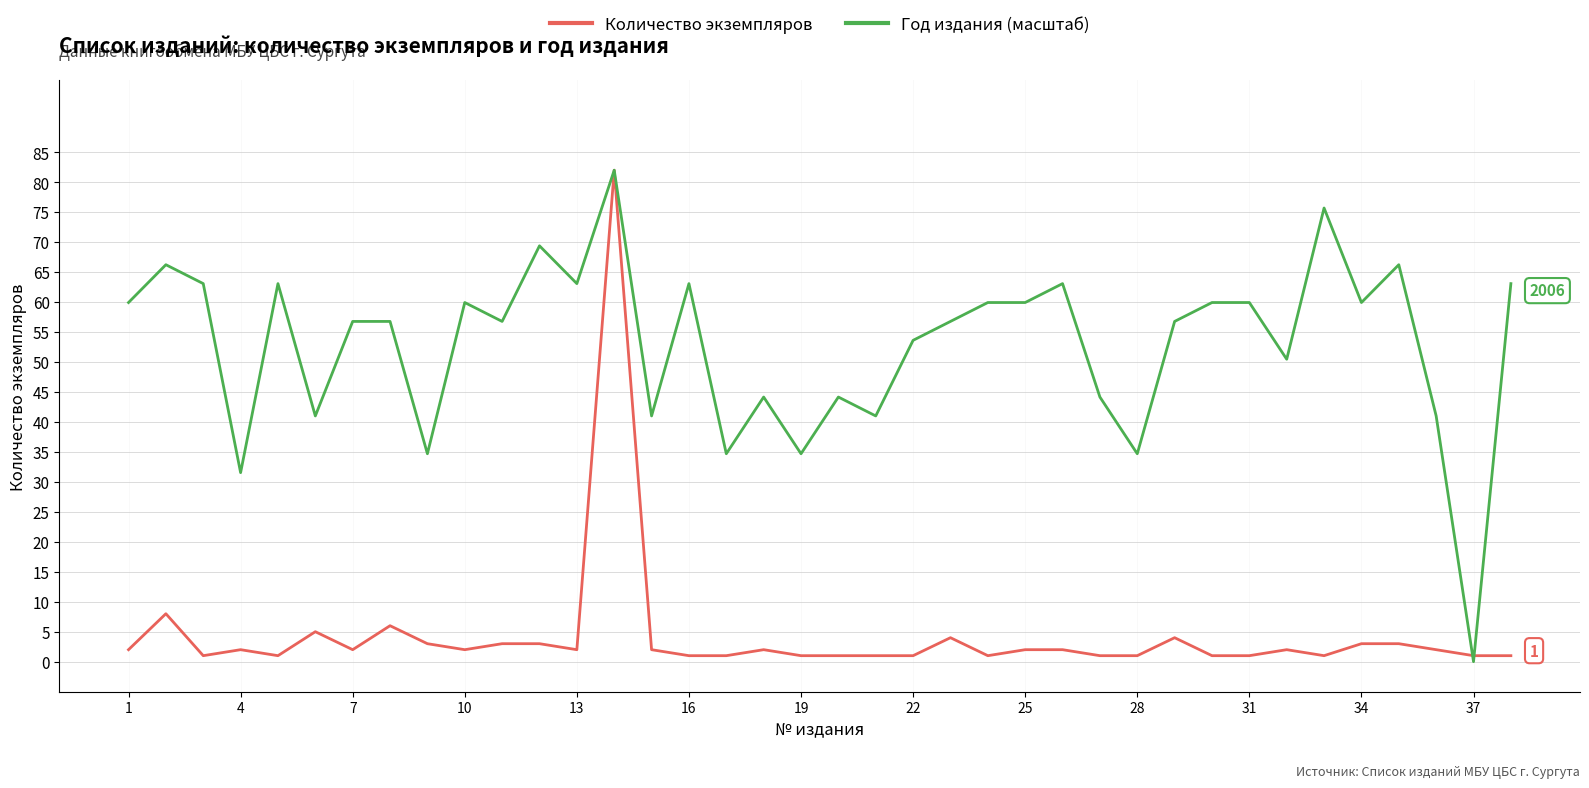

True or false: Количество экземпляров and Год издания (масштаб) intersect in this chart.

True